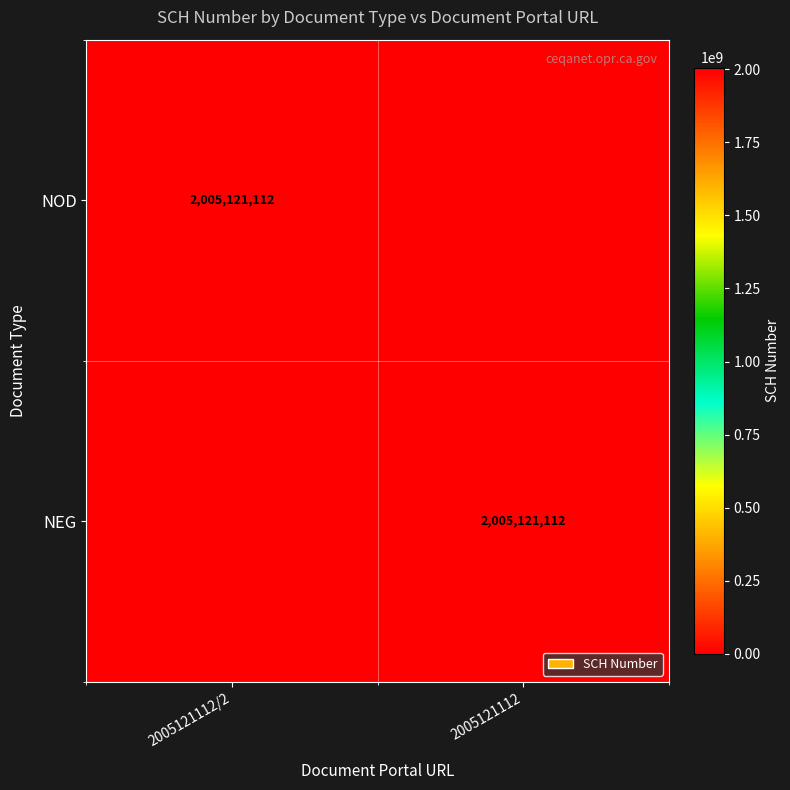

Is it true that NOD equals 3082185428 at 2005121112/2?

False